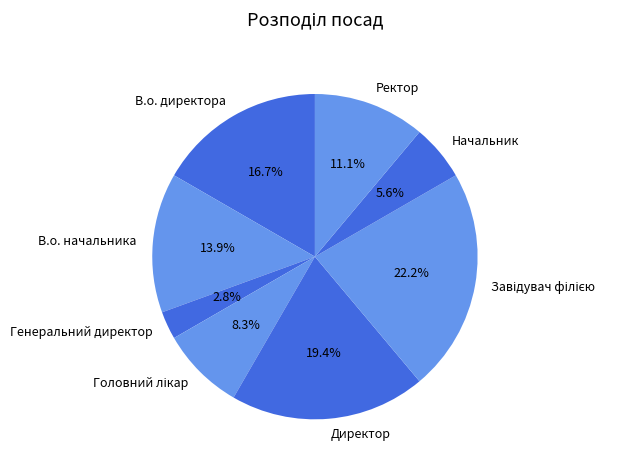

To the nearest percent, what portion does Директор represent?

19%